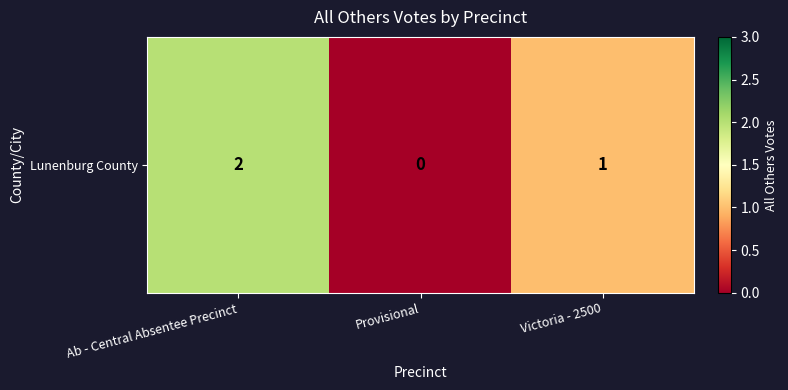

What is the difference between the maximum and minimum values?

2